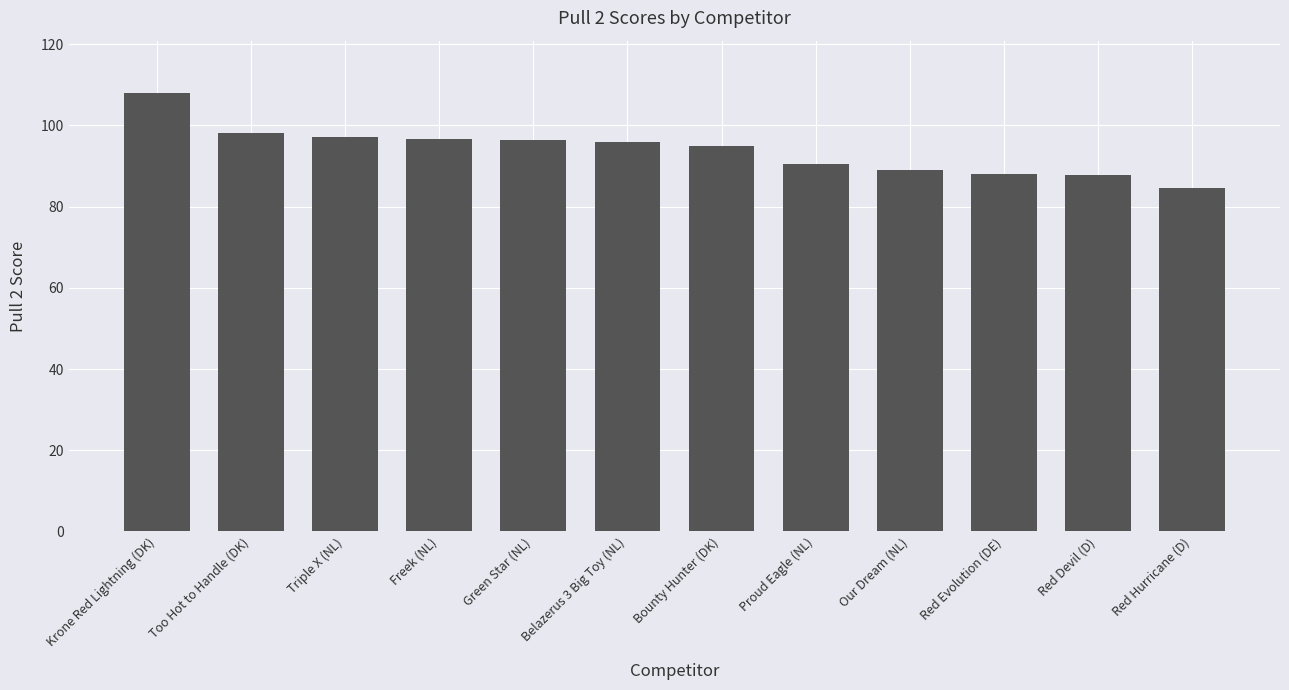

What is the approximate value at Red Hurricane (D)?

84.7